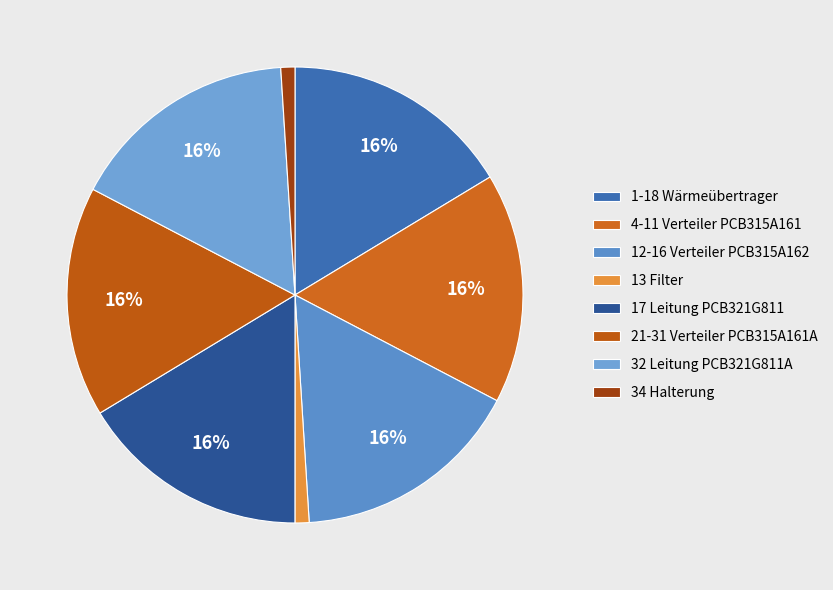

What percentage is NOT represented by 4-11 Verteiler PCB315A161?

83.7%